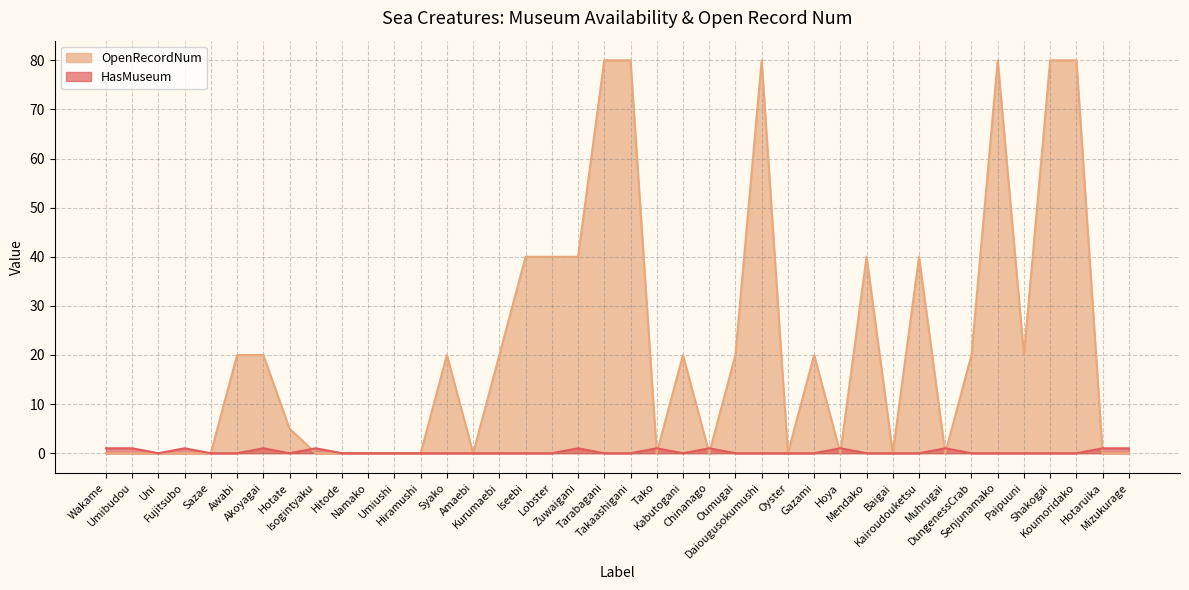

Which category has the highest value across all series?

Tarabagani